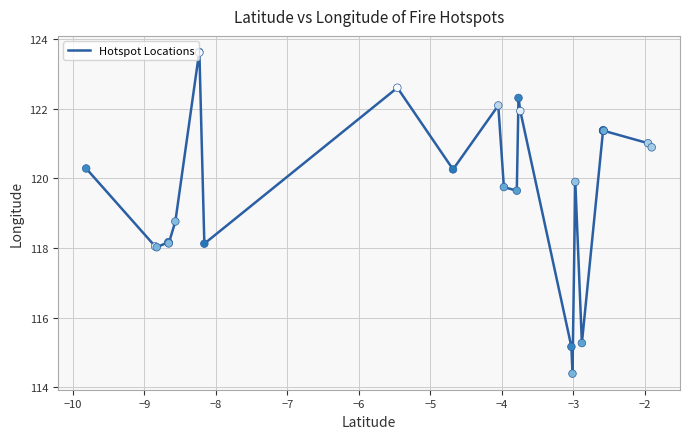

What is the difference between the maximum and minimum values?

9.2